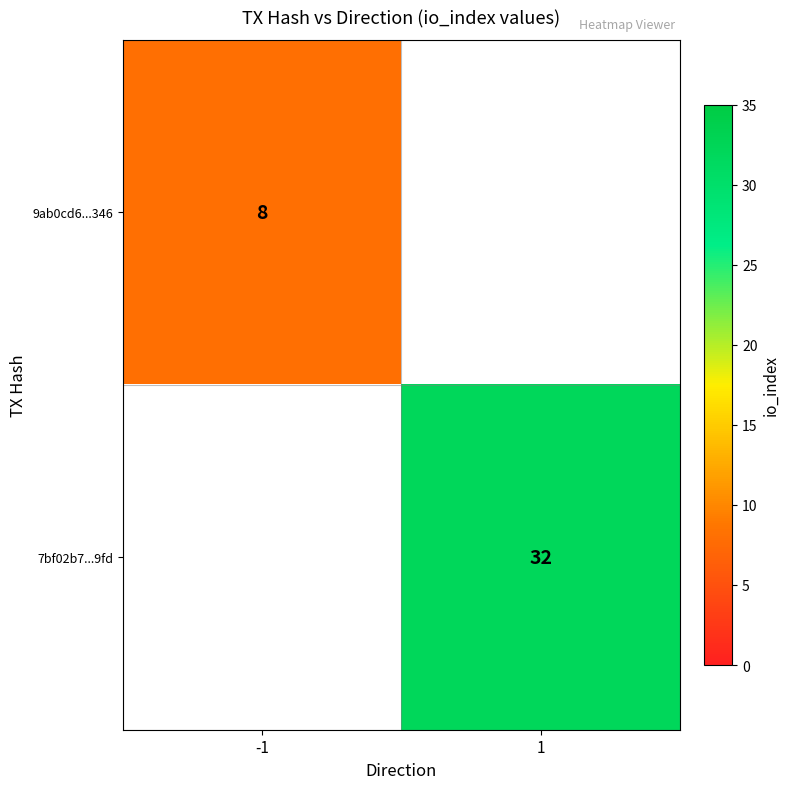

The value of 7bf02b7...9fd at 1 is 54. True or false?

False